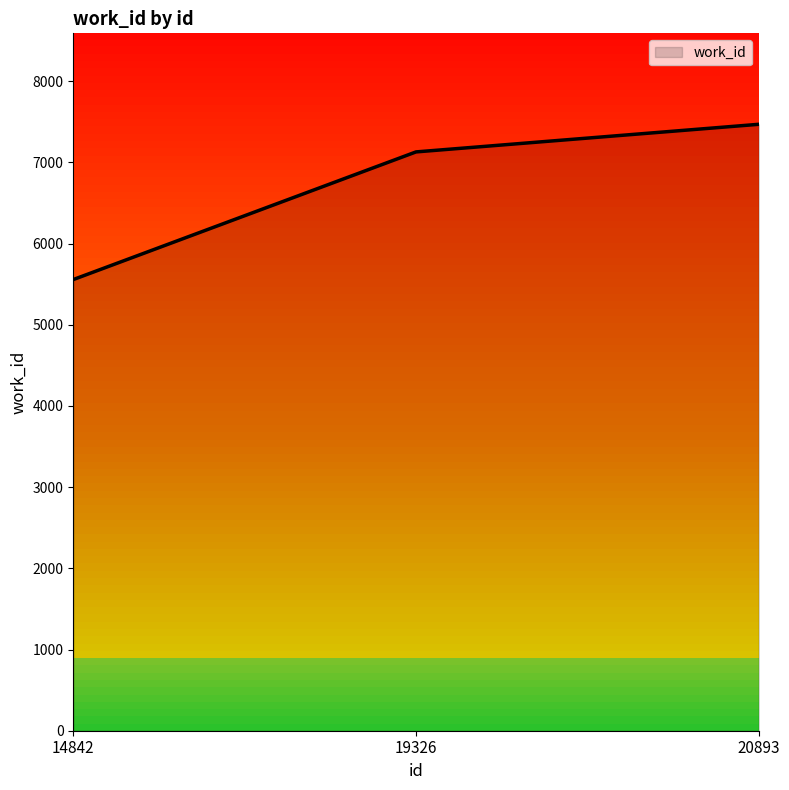

How many values are below 7128?

1